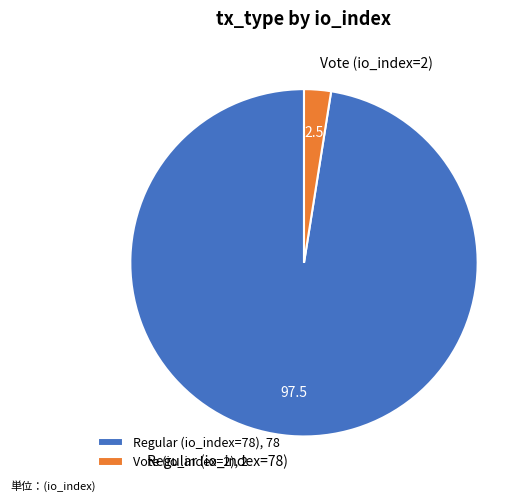

Rank the categories by value from highest to lowest.

Regular (io_index=78), Vote (io_index=2)